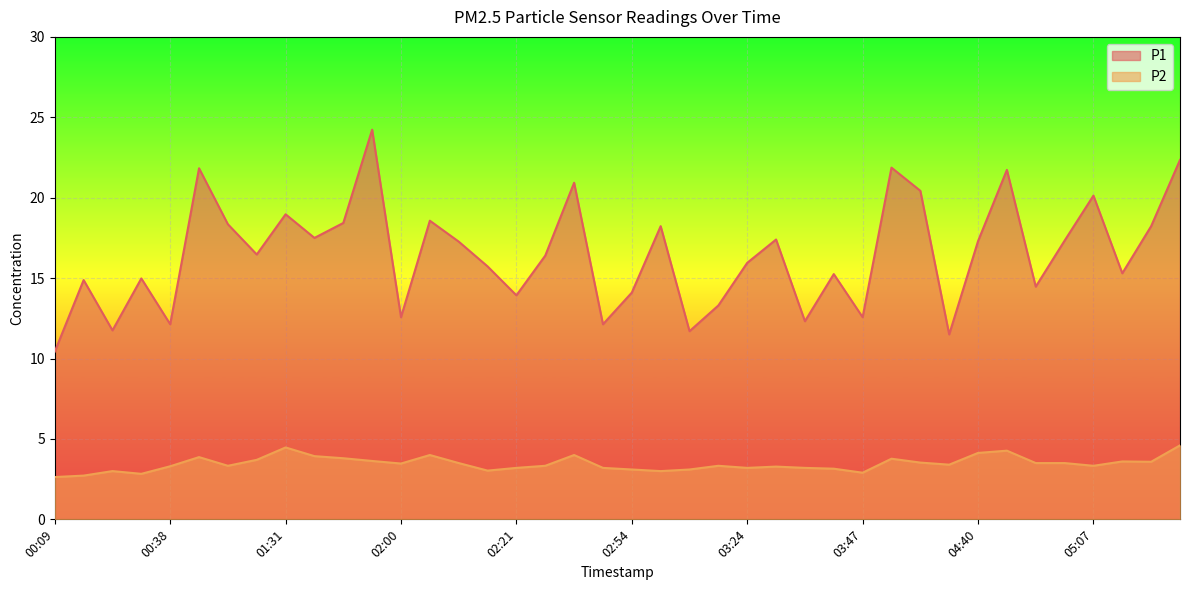

How many lines are shown in the chart?

2